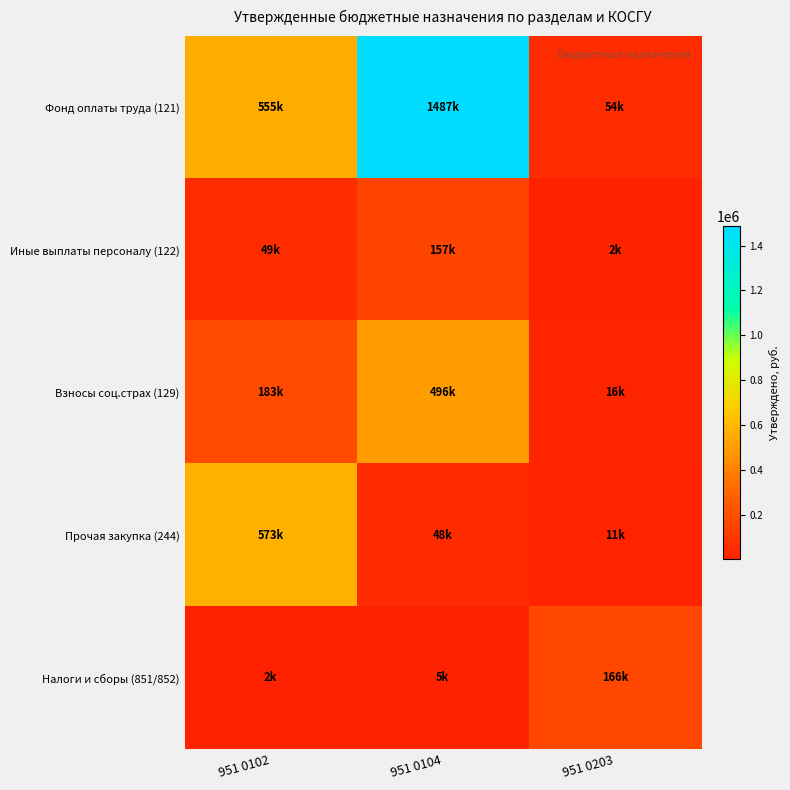

Which series changed the most between 951 0104 and 951 0203?

Фонд оплаты труда (121)